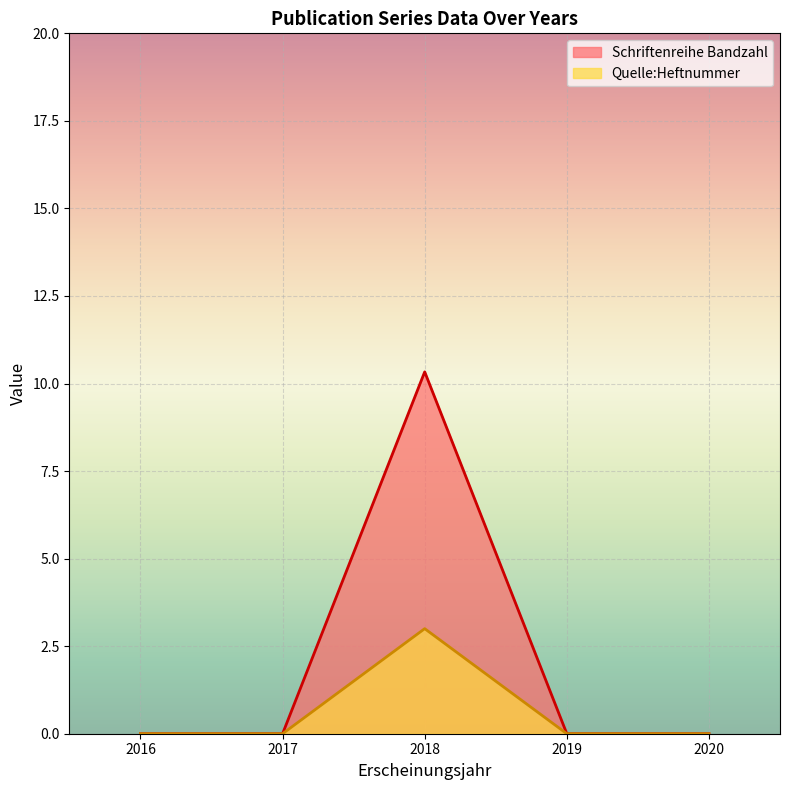

How many lines are shown in the chart?

2